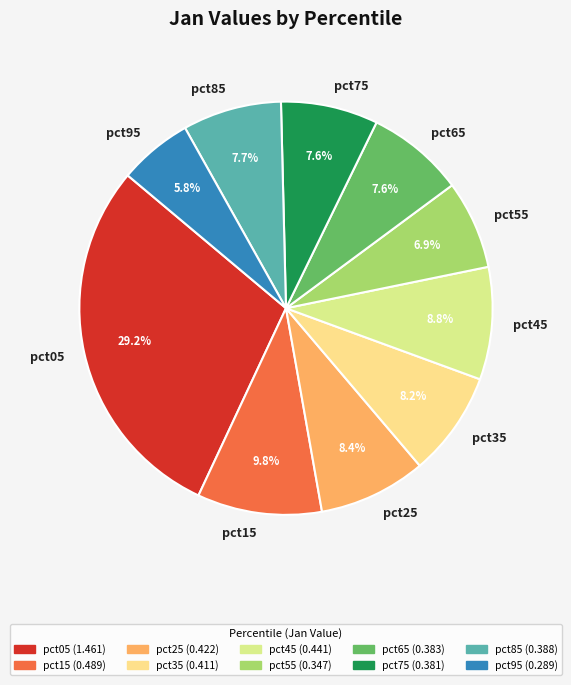

To the nearest percent, what is the average slice percentage?

10%